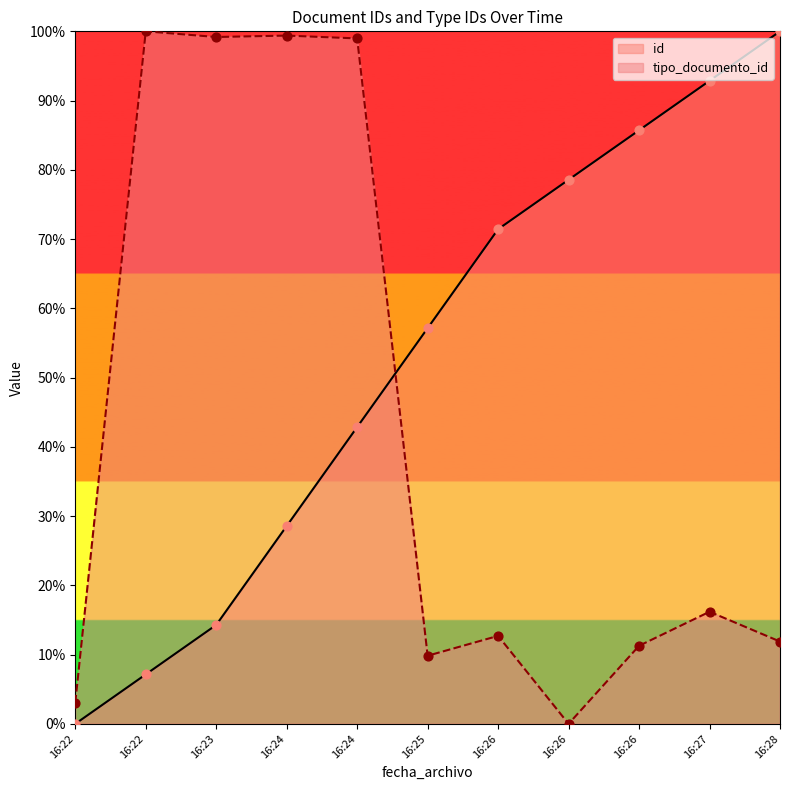

At how many categories does at least one series exceed 83?

7